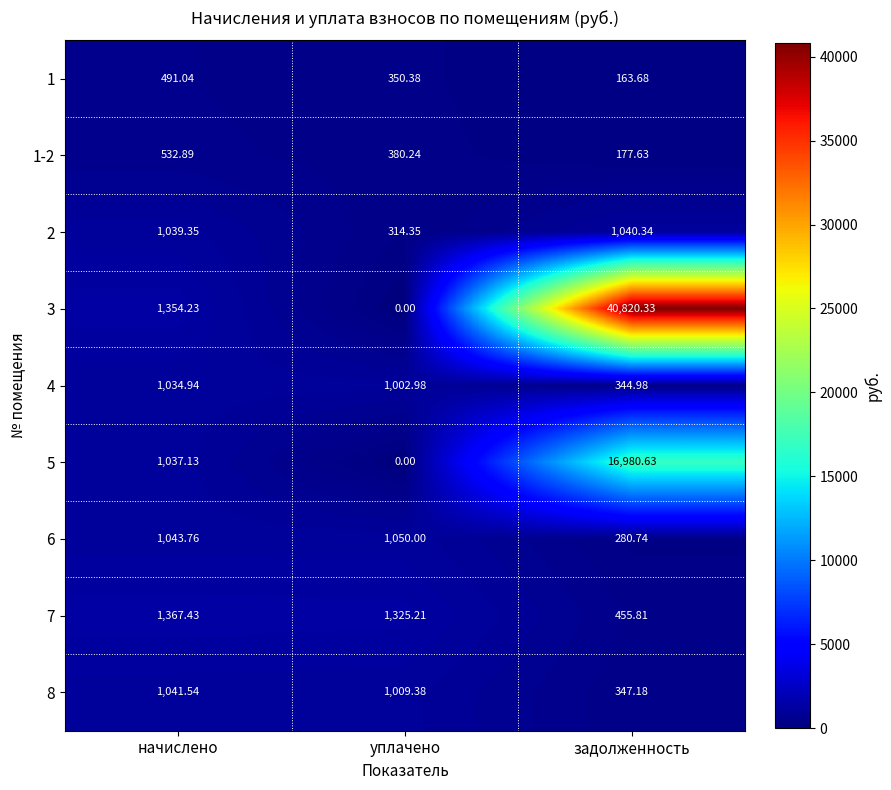

At which category is the sum across all series the highest?

задолженность